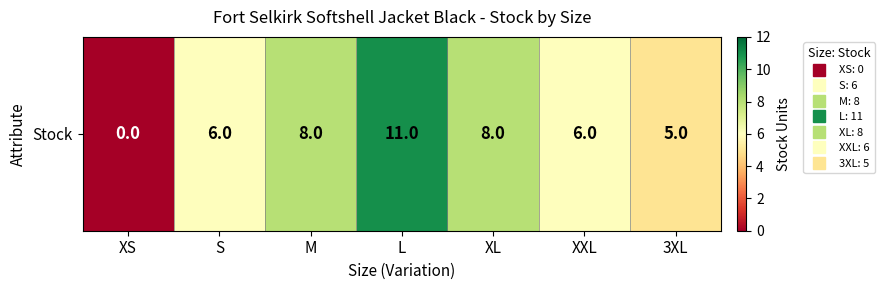

Reading right to left, list all the values displayed in this chart.

5	6	8	11	8	6	0